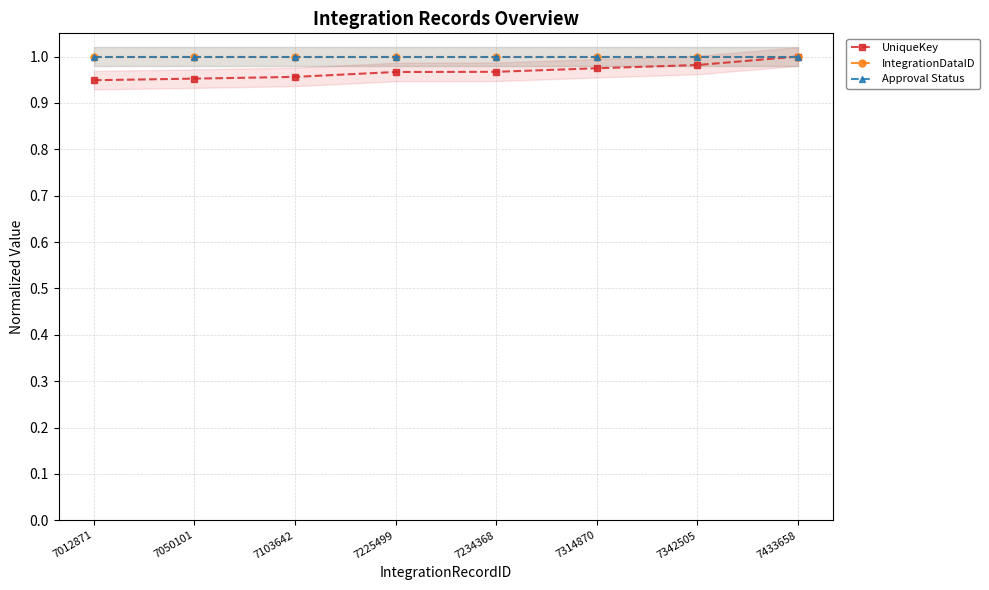

Is it true that IntegrationDataID equals 1.0 at 7225499?

True